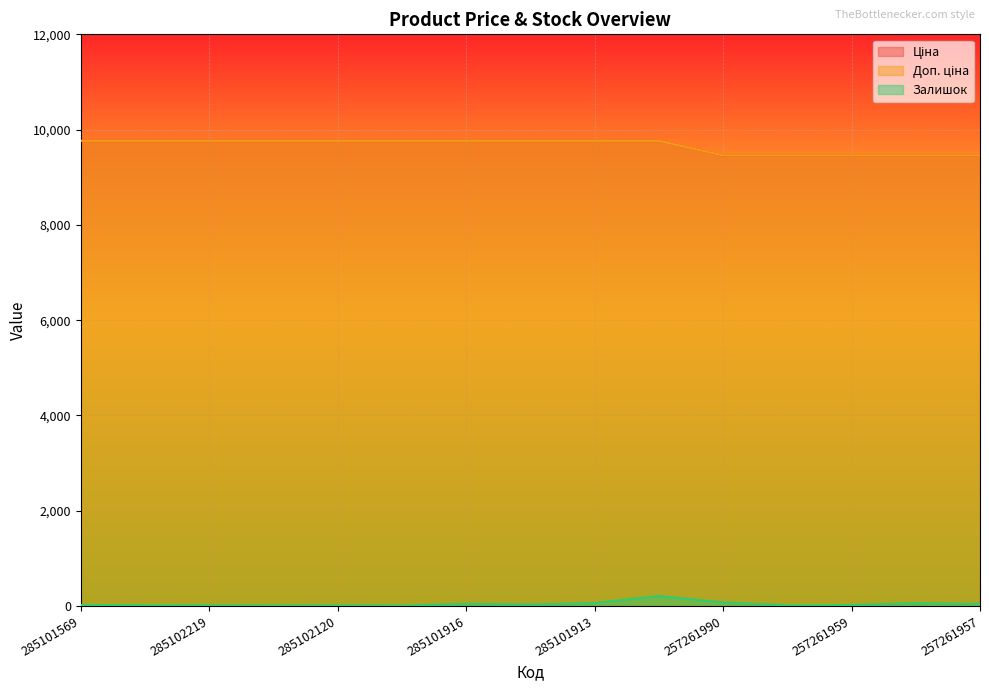

The value of Ціна at 285102219 is 12824.7. True or false?

False